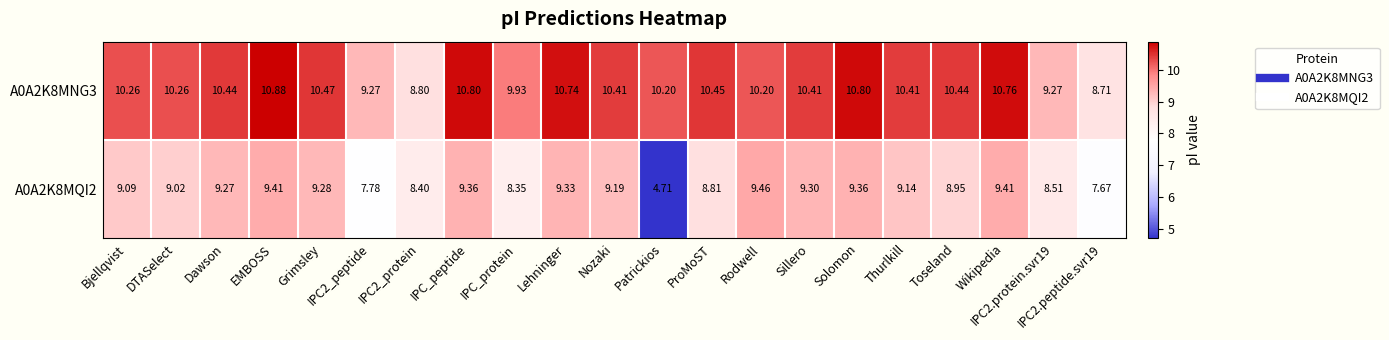

Where does the A0A2K8MNG3 series first go above 10?

Bjellqvist